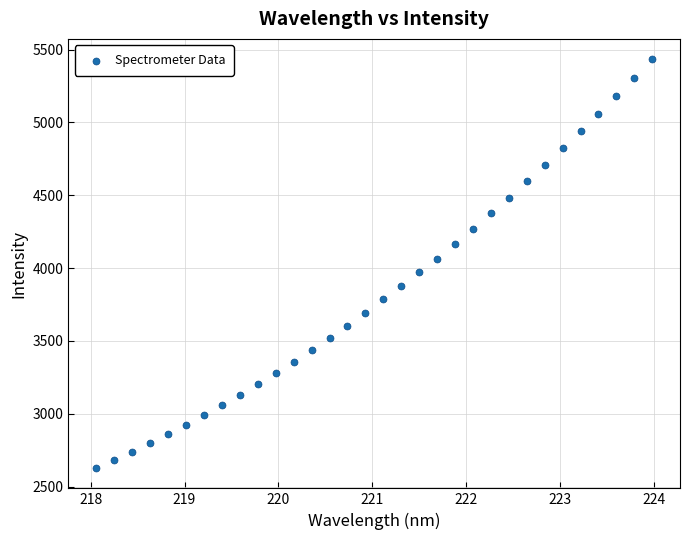

What is the range of Y values (max minus min)?

2805.1